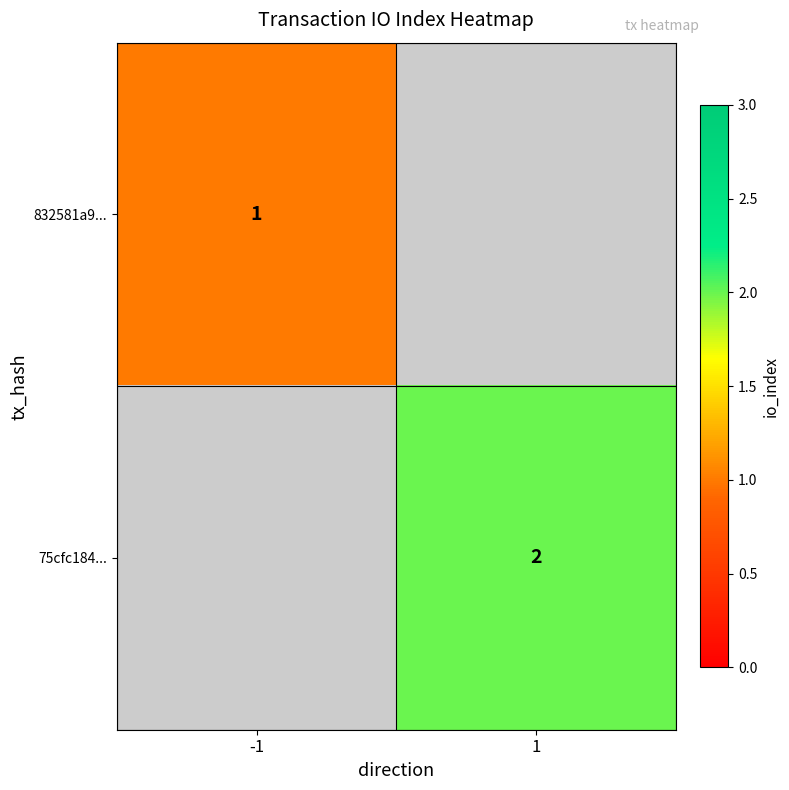

What is the minimum value shown in the chart?

1.0